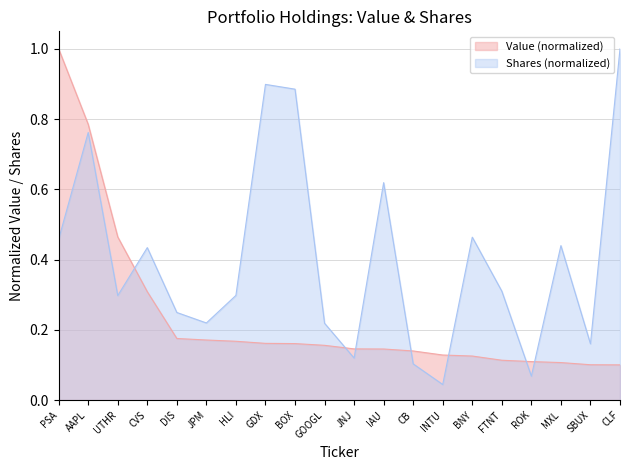

What position from the right is MXL?

3